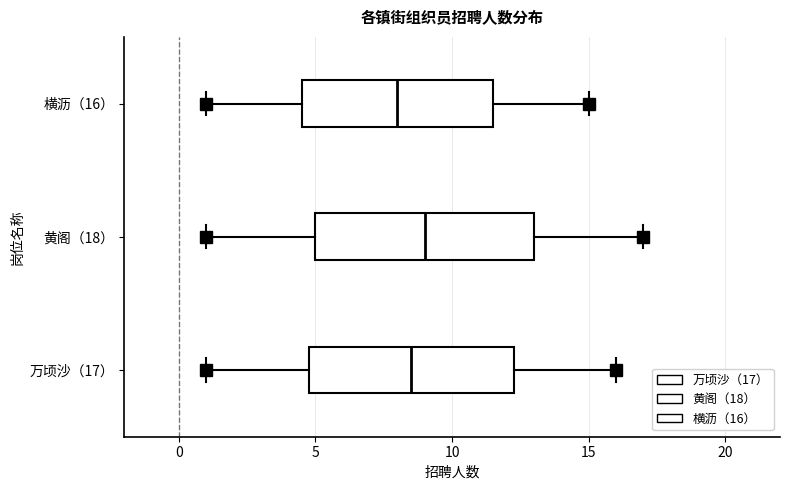

Reading bottom to top, read every box against the x-axis: the position of its median line, the range the box covers, and the ends of its whiskers. The values are not printed on the chart, so give them approximately, as read against the axis.

万顷沙（17）: median 8.5, box 5.0 to 12.5, whiskers 1.0 to 16.0
黄阁（18）: median 9.0, box 5.0 to 13.0, whiskers 1.0 to 17.0
横沥（16）: median 8.0, box 4.5 to 11.5, whiskers 1.0 to 15.0